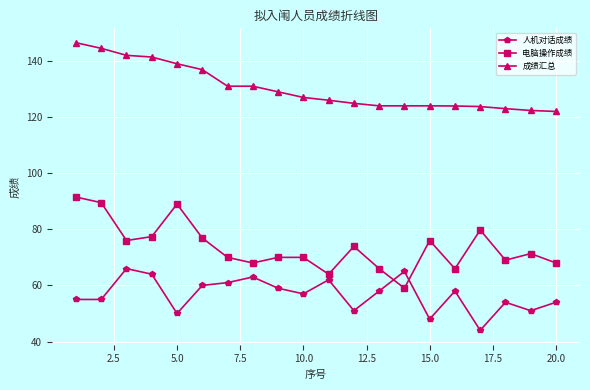

How many interior local peaks does the 人机对话成绩 series have?

6